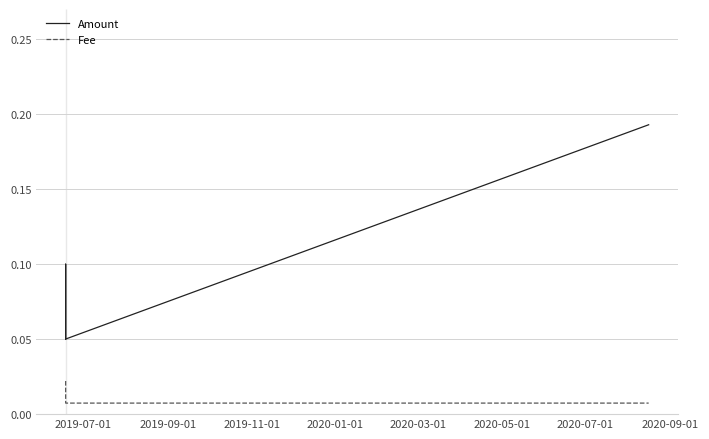

Which series has the widest spread of values?

Amount